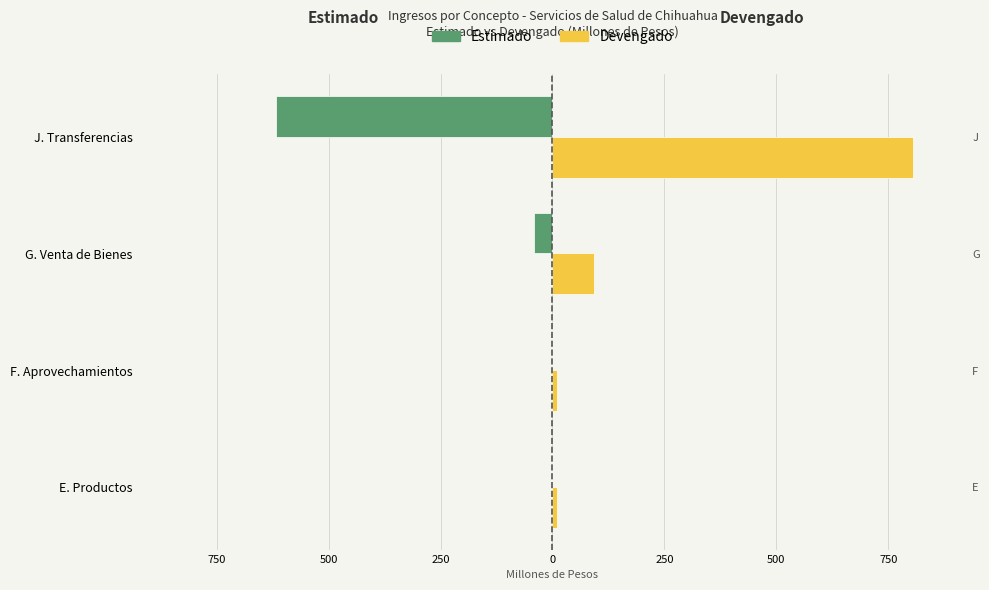

How many data points in Devengado are above 92?

2